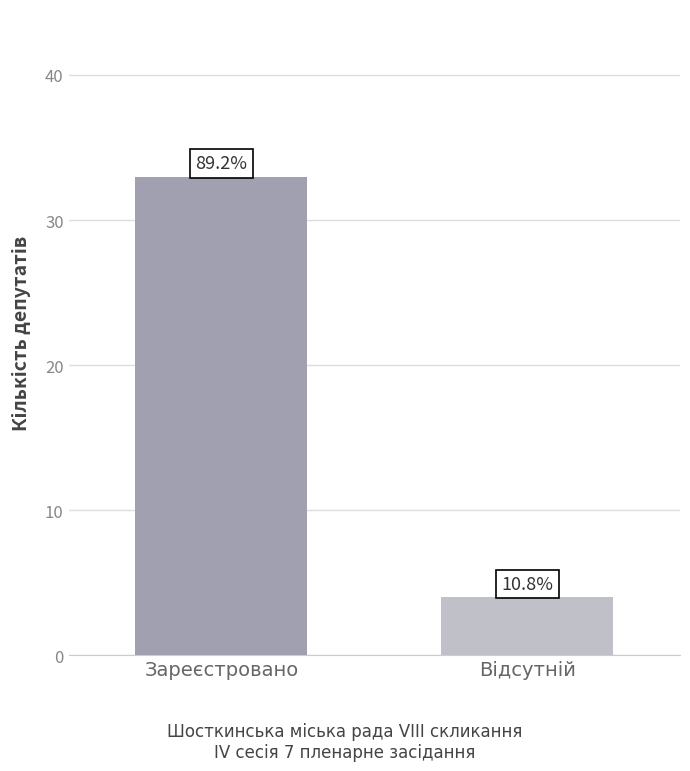

Is it true that the value at 1 is 4?

True